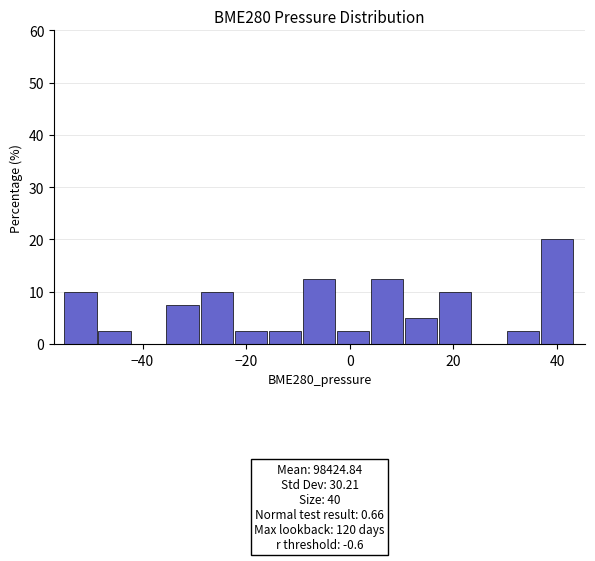

Read against the x-axis, roughly where is the centre of the tallest bar?

40